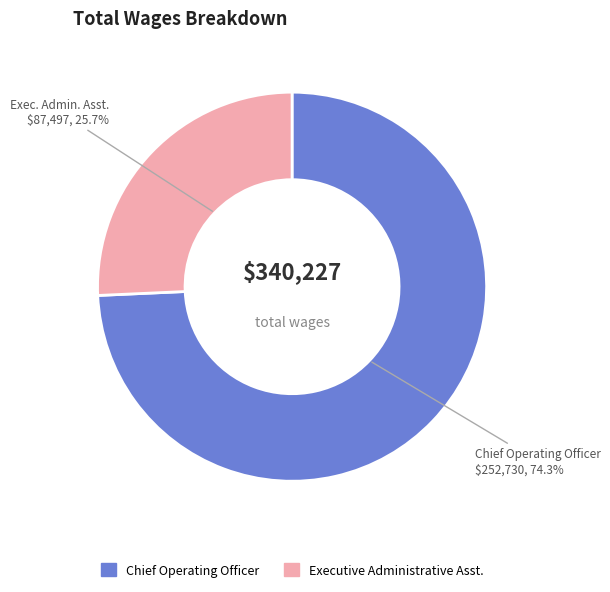

To the nearest percent, what is the difference between the Chief Operating Officer and Executive Administrative Asst. slice percentages?

49%